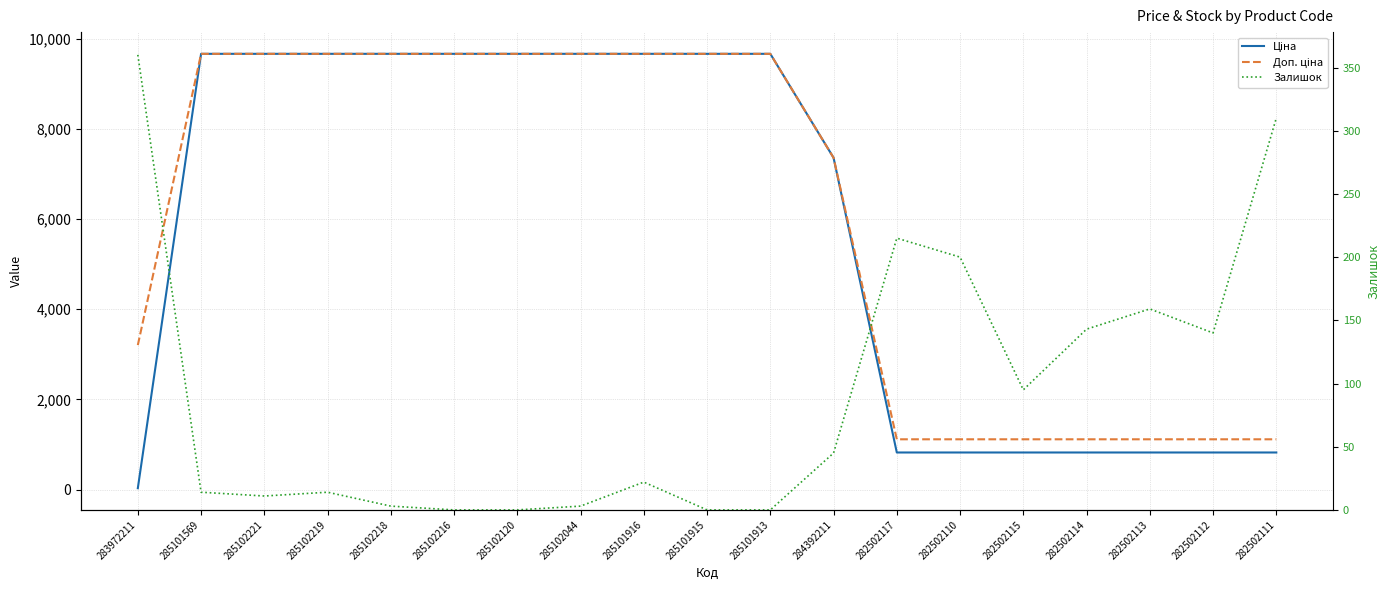

At which category is the sum across all series the highest?

285101916